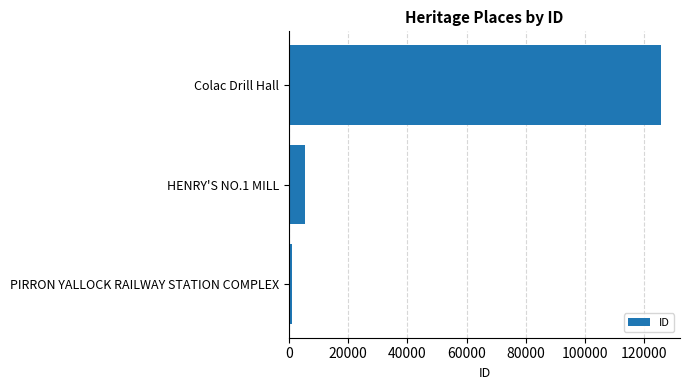

What is the change in value from HENRY'S NO.1 MILL to Colac Drill Hall?

+120230